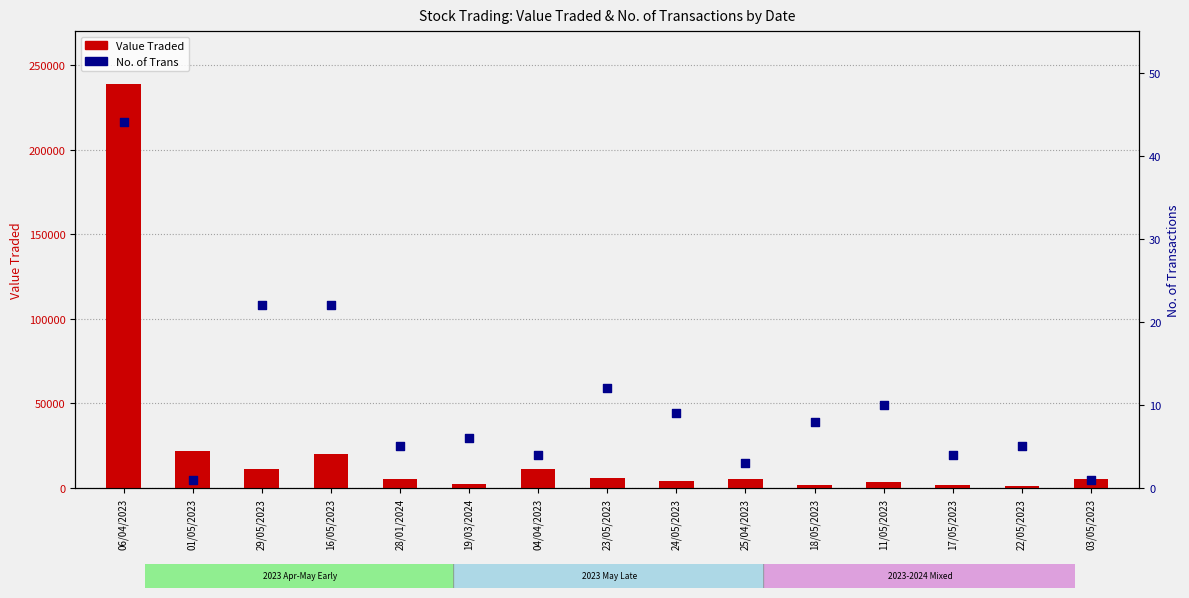

Is the value of No. of Trans at 17/05/2023 greater than the value of Value Traded at 29/05/2023?

No